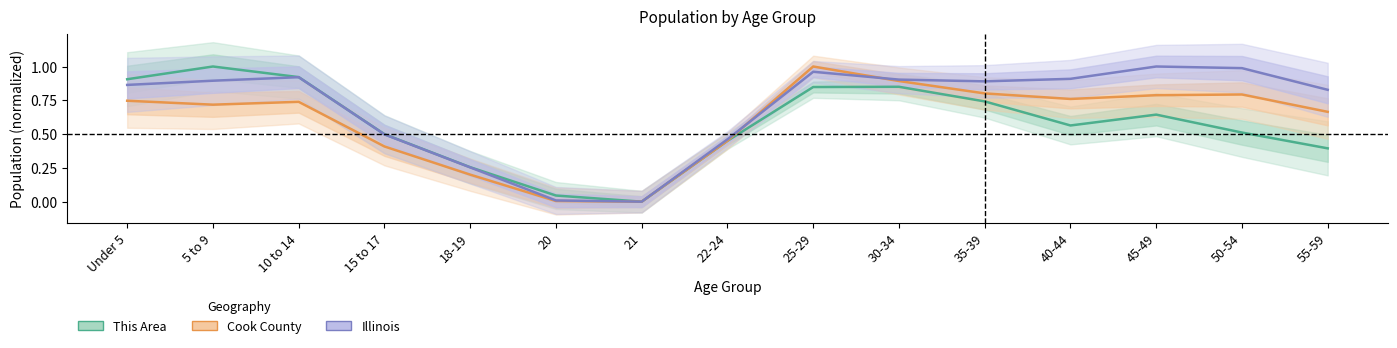

Does the chart have visible grid lines?

No